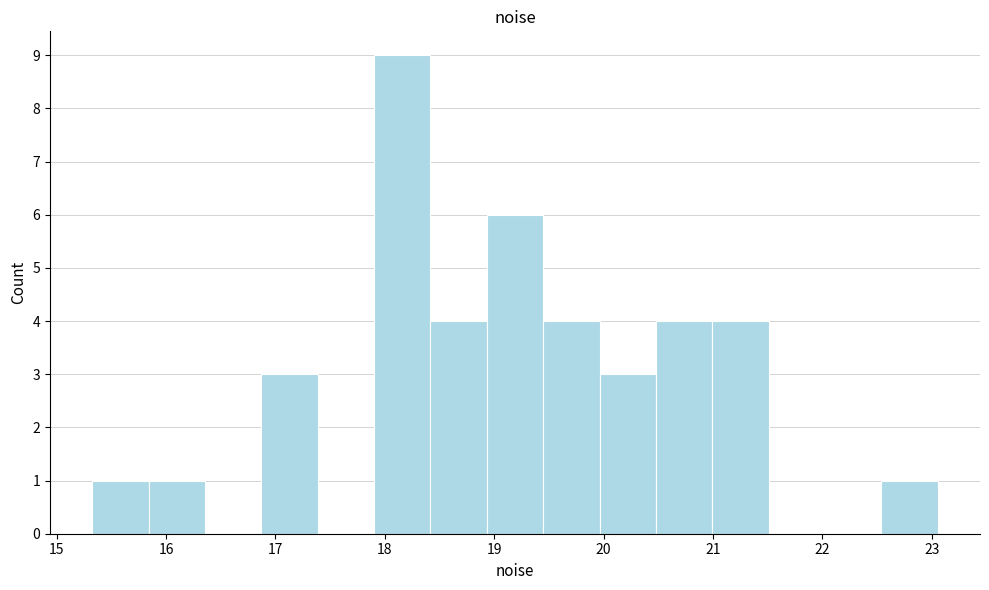

Which range on the x-axis has the tallest bar?

17.9 to 18.4